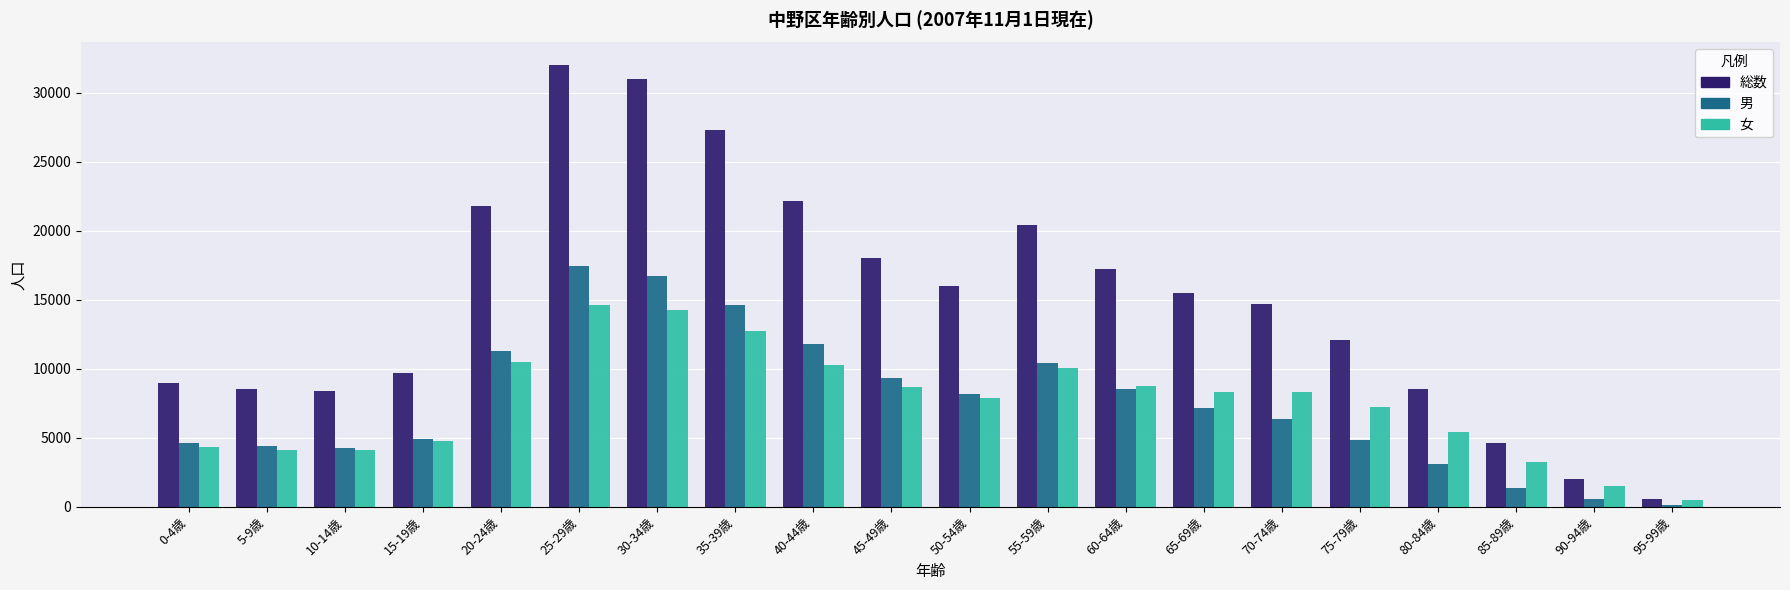

Which label corresponds to the largest value in the chart?

25-29歳